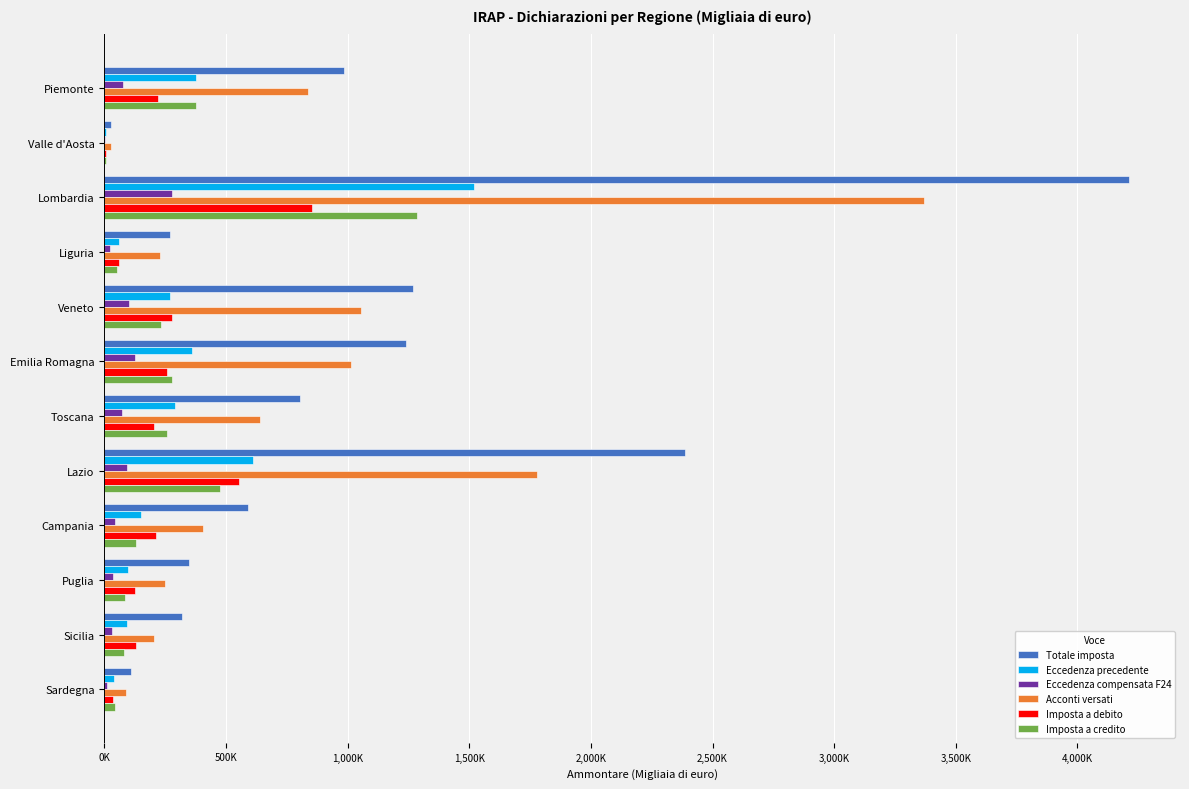

What are all the series names shown in the legend?

Totale imposta, Eccedenza precedente, Eccedenza compensata F24, Acconti versati, Imposta a debito, Imposta a credito